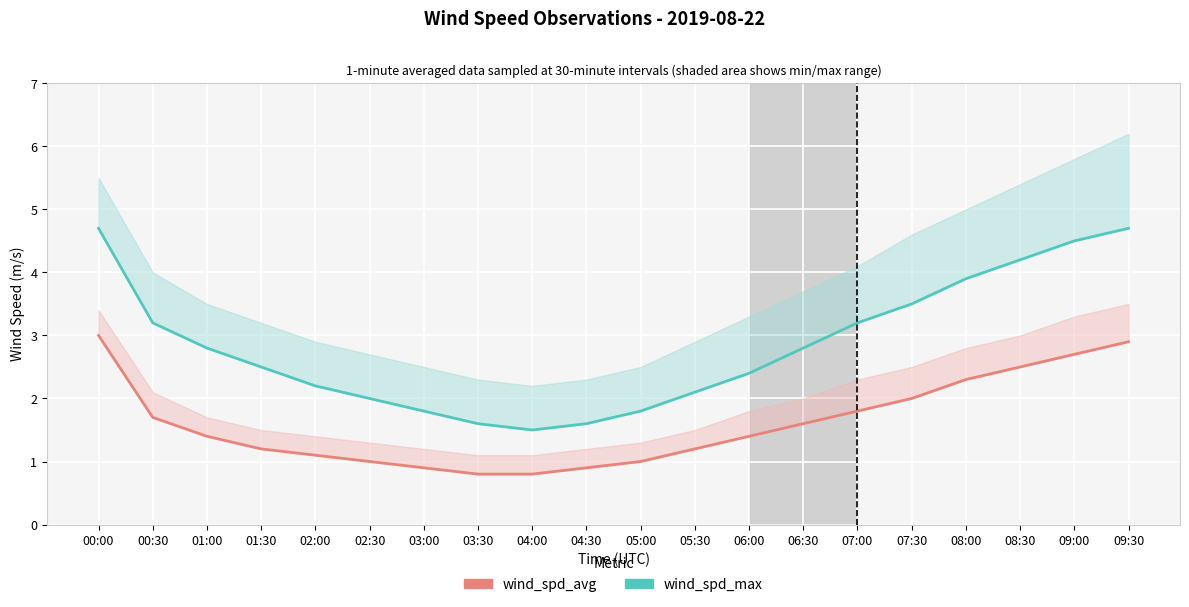

Which series has the largest range (max minus min)?

wind_spd_max